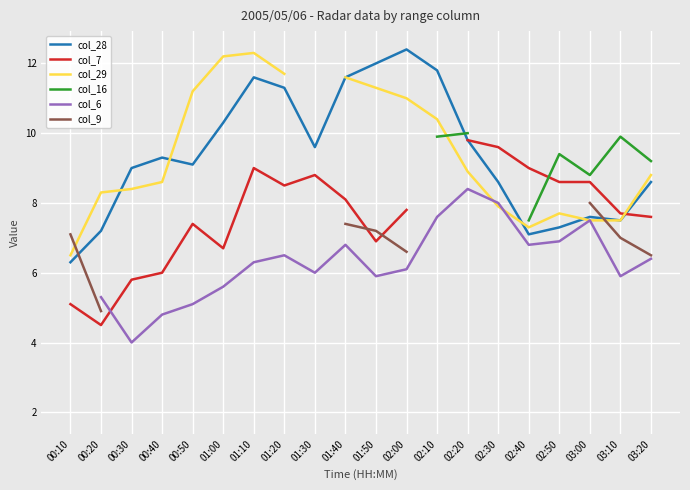

What is the label of the 16th point from the right?

00:50